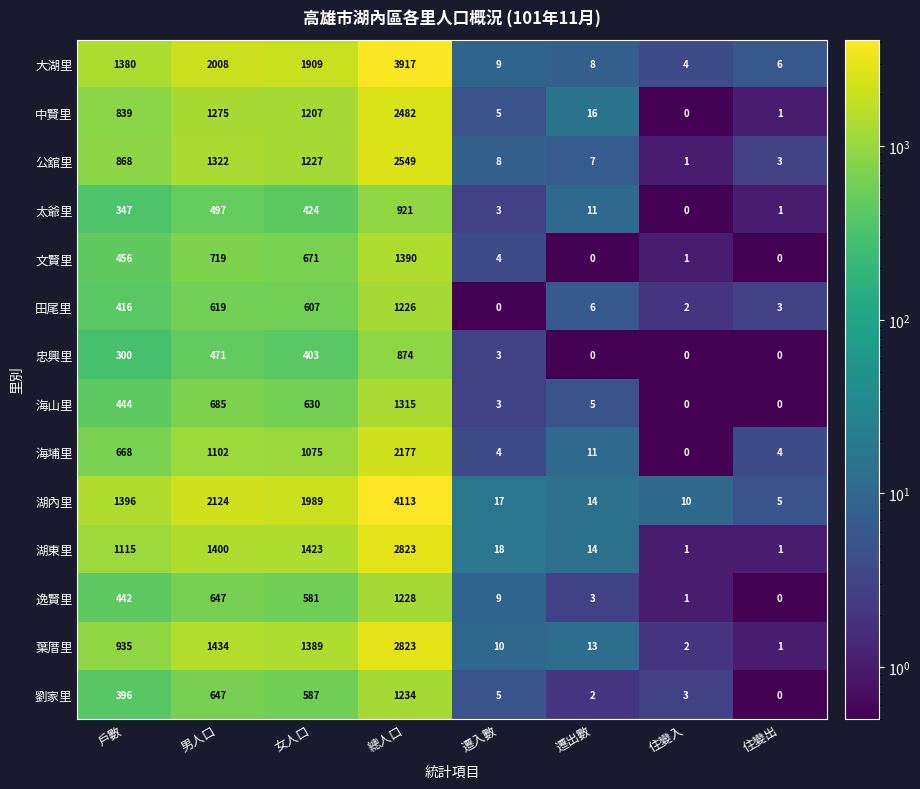

At which label does 逸賢里 reach its minimum?

住變出